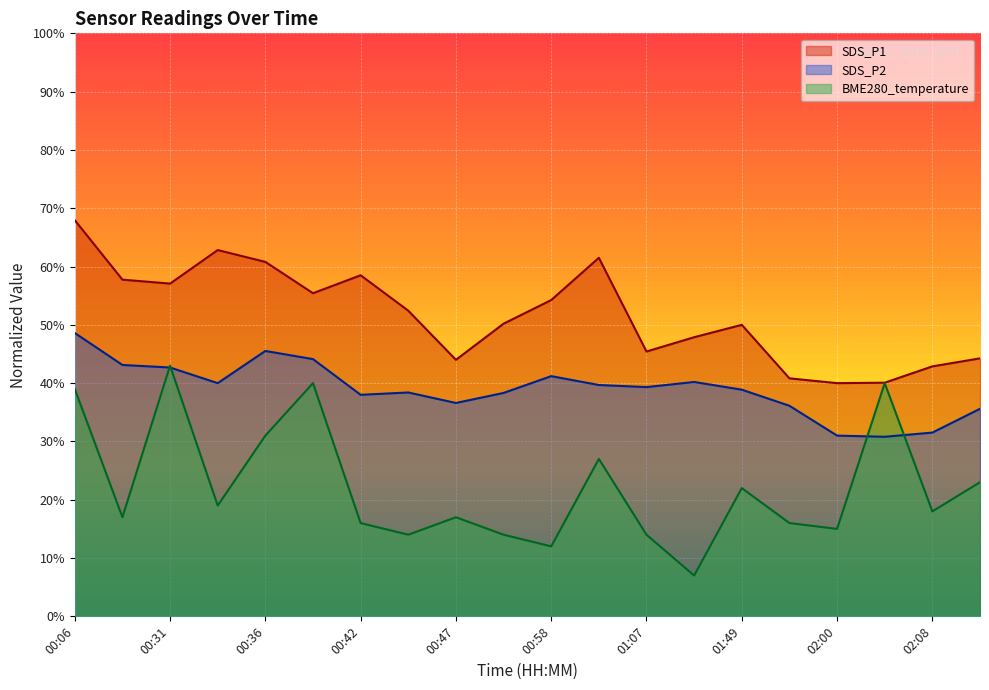

Reading left to right, transcribe all the data shown in this chart.

SDS_P1: 68.0	57.8	57.1	62.8	60.8	55.4	58.5	52.4	44.0	50.2	54.3	61.5	45.4	47.9	50.0	40.8	40.0	40.1	42.9	44.3
SDS_P2: 48.6	43.1	42.7	40.0	45.5	44.1	38.0	38.4	36.6	38.3	41.2	39.7	39.3	40.2	38.9	36.1	31.0	30.8	31.5	35.6
BME280_temperature: 39.0	17.0	43.0	19.0	31.0	40.0	16.0	14.0	17.0	14.0	12.0	27.0	14.0	7.0	22.0	16.0	15.0	40.0	18.0	23.0